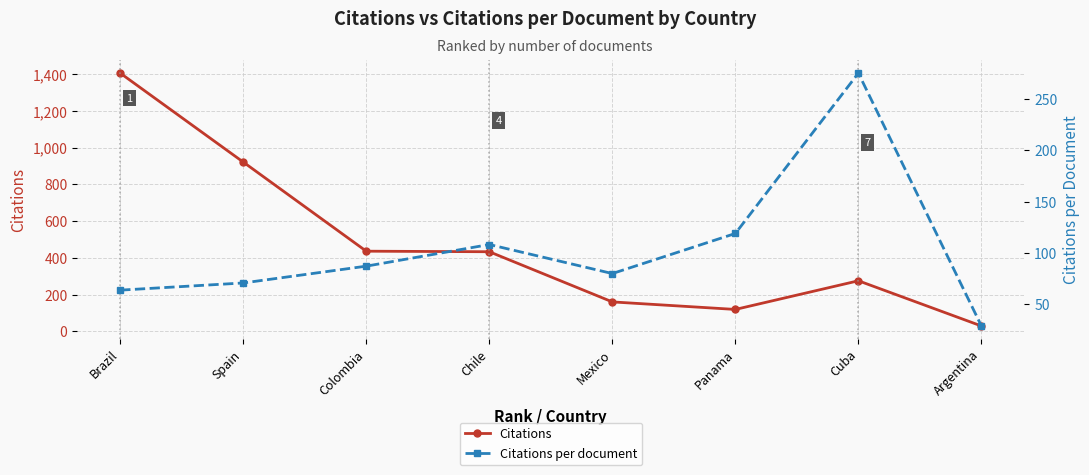

True or false: Citations and Citations per document cross at least once.

False